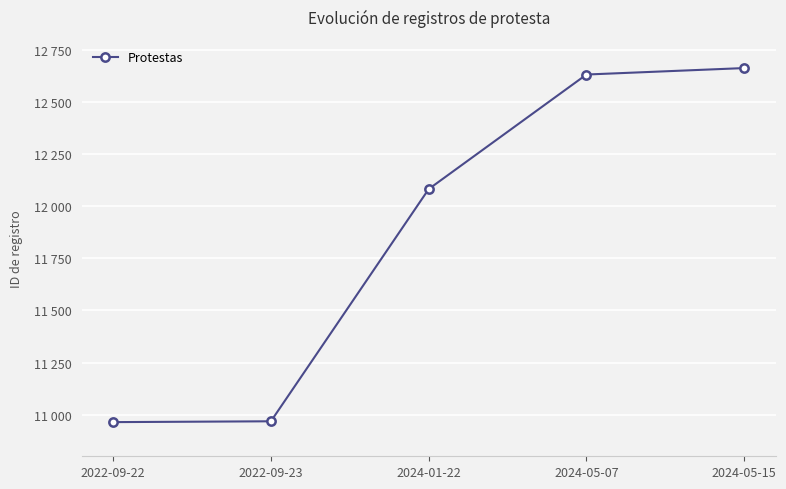

How many lines are shown in the chart?

1